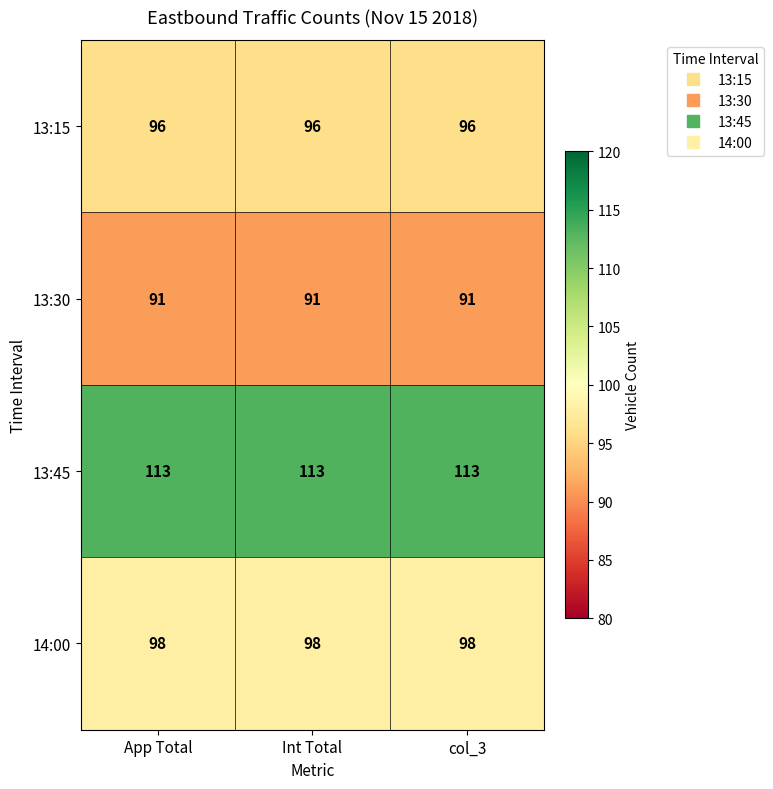

The 13:45 series shows 194 at App Total. True or false?

False